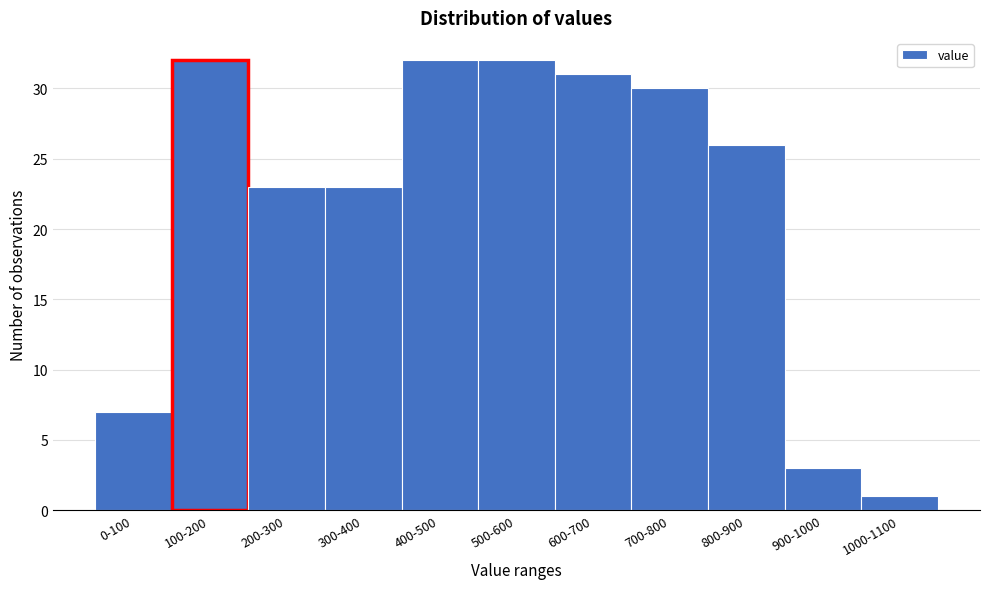

Reading left to right, transcribe all the data shown in this chart.

7	32	23	23	32	32	31	30	26	3	1